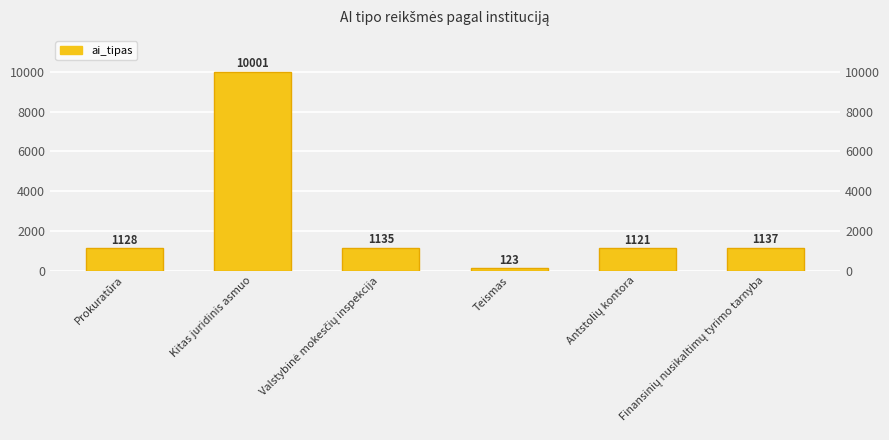

The chart shows a value of 1137 at Finansinių nusikaltimų tyrimo tarnyba. True or false?

True